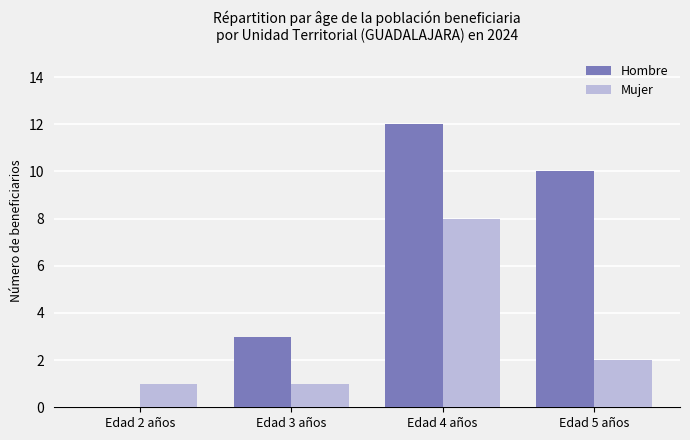

How many categories are shown in the chart?

4